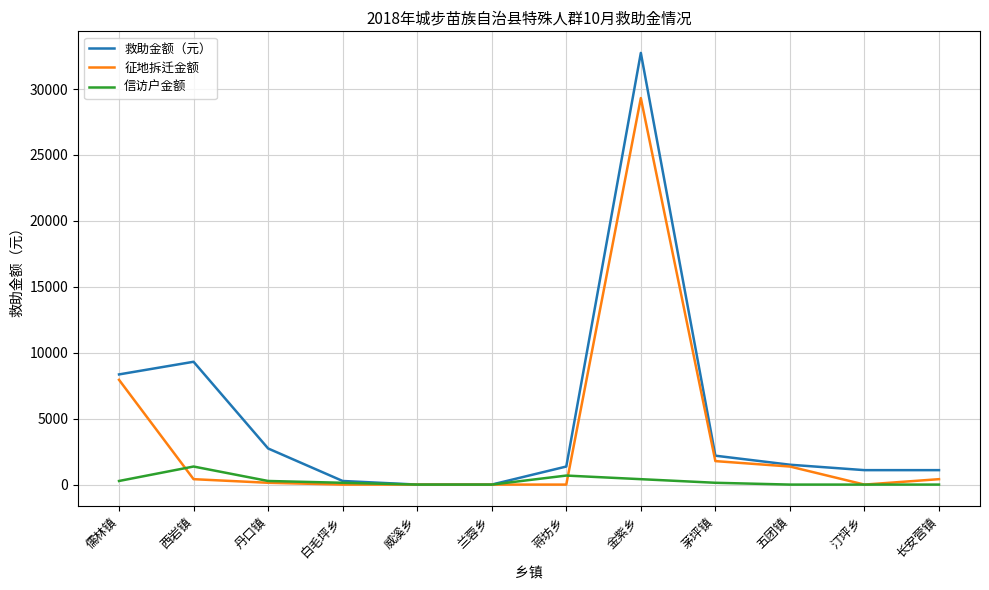

The 征地拆迁金额 series shows 17550 at 兰蓉乡. True or false?

False